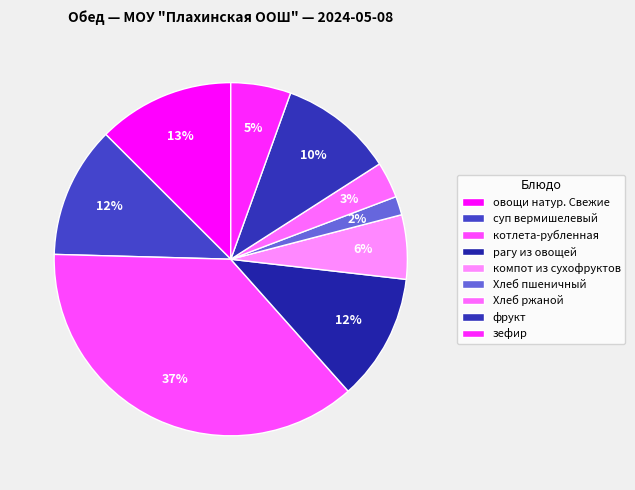

What is the ratio of the value at котлета-рубленная to the value at Хлеб ржаной?

11.2